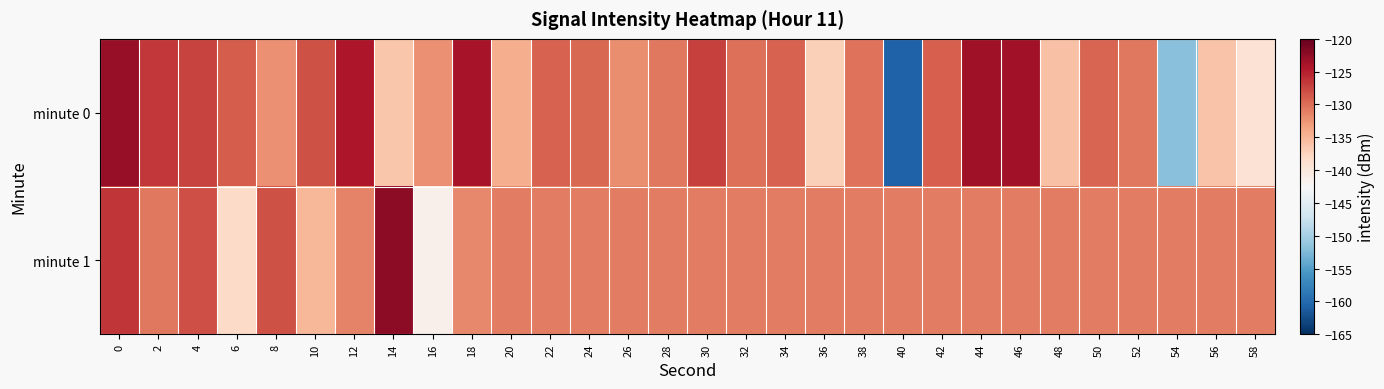

What is the difference between the highest and lowest values at 30?

3.8